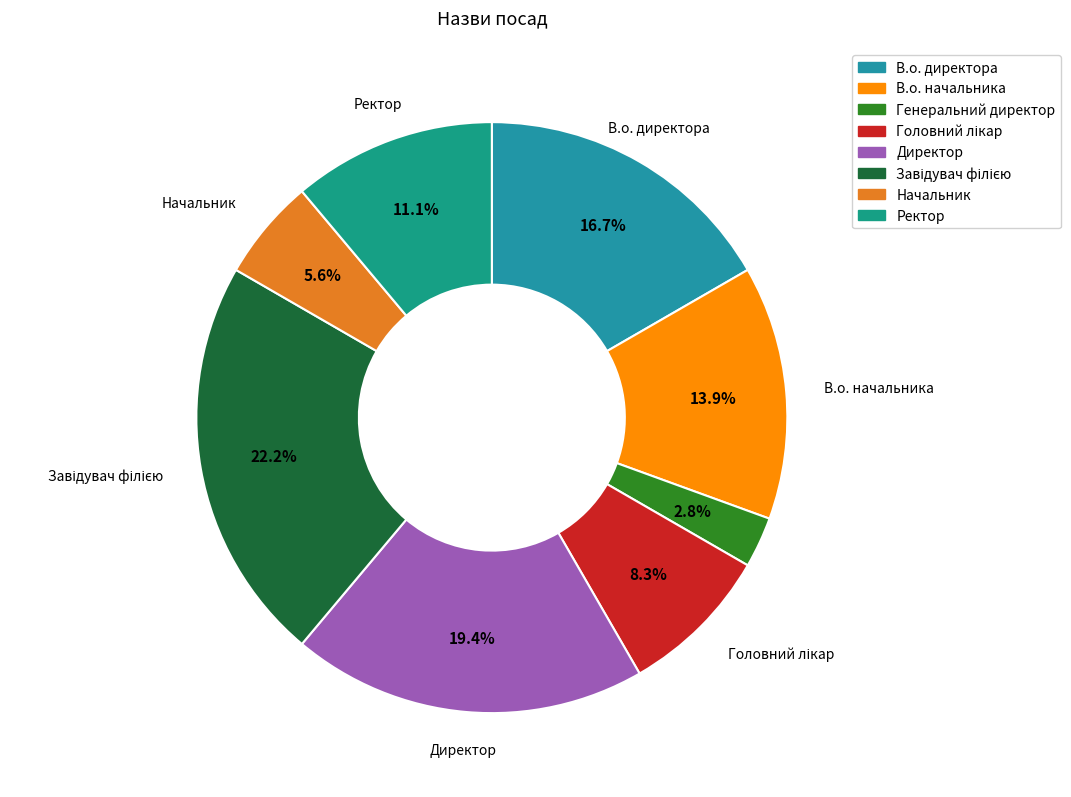

Which category has the smallest portion of the pie?

Генеральний директор